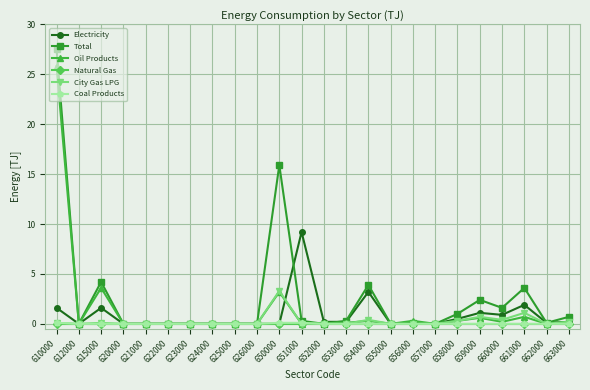

Does the chart display data point markers on the line(s)?

Yes